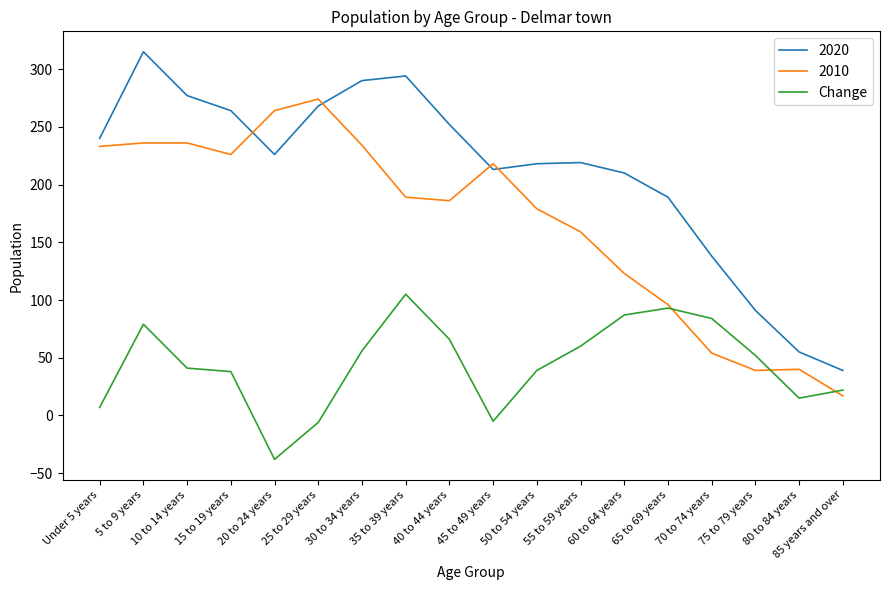

Which series has the widest spread of values?

2020